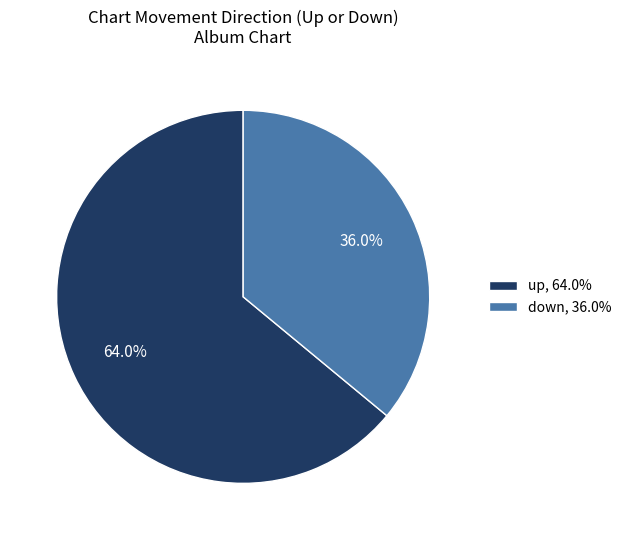

Approximately how many times larger is the value at up compared to down?

1.8